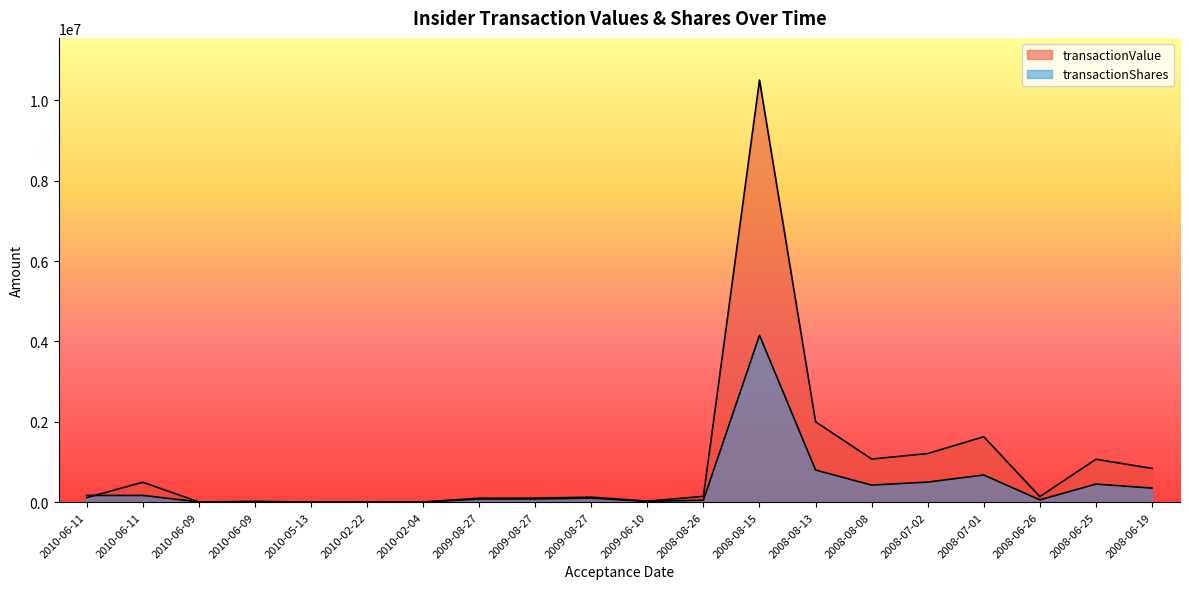

True or false: transactionShares and transactionValue intersect in this chart.

True